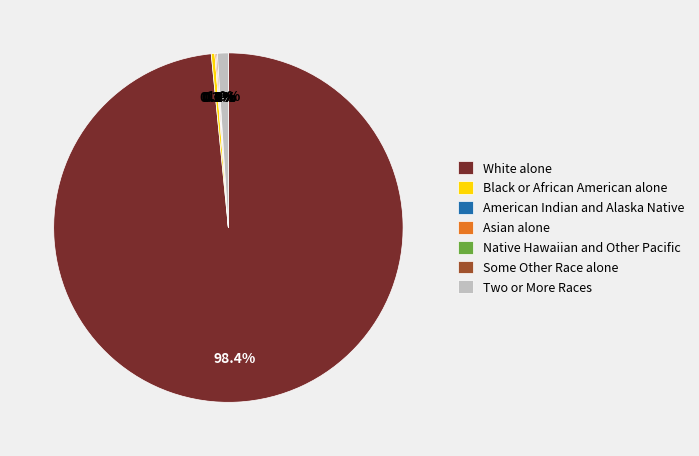

What is the change in value from American Indian and Alaska Native to Some Other Race alone?

+1